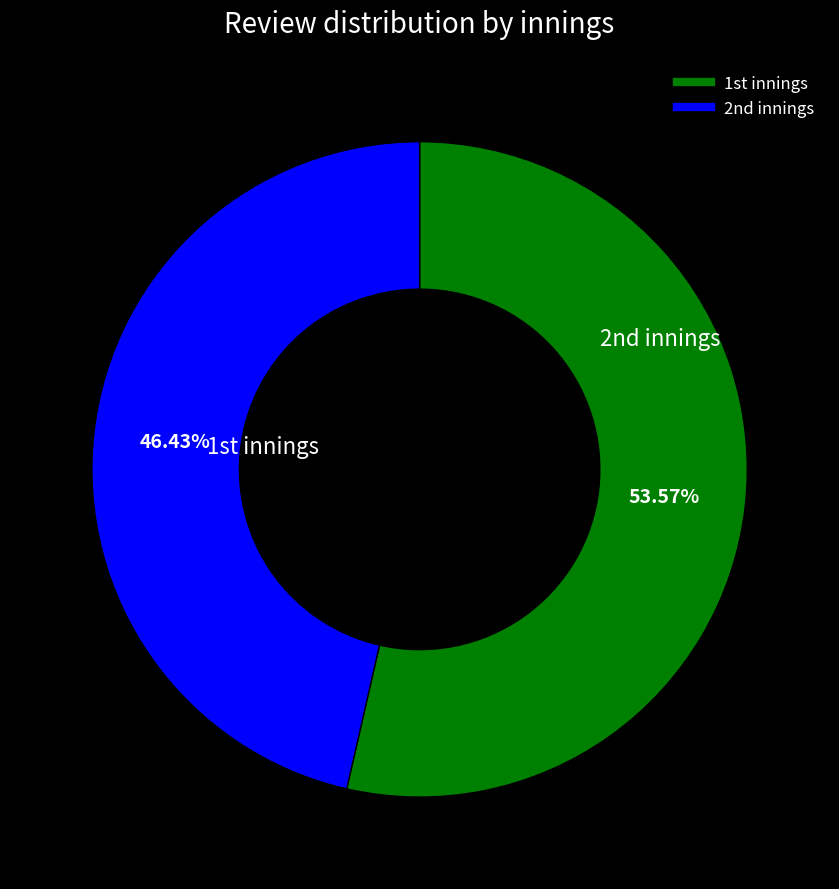

Is there any slice that represents more than half of the pie?

Yes